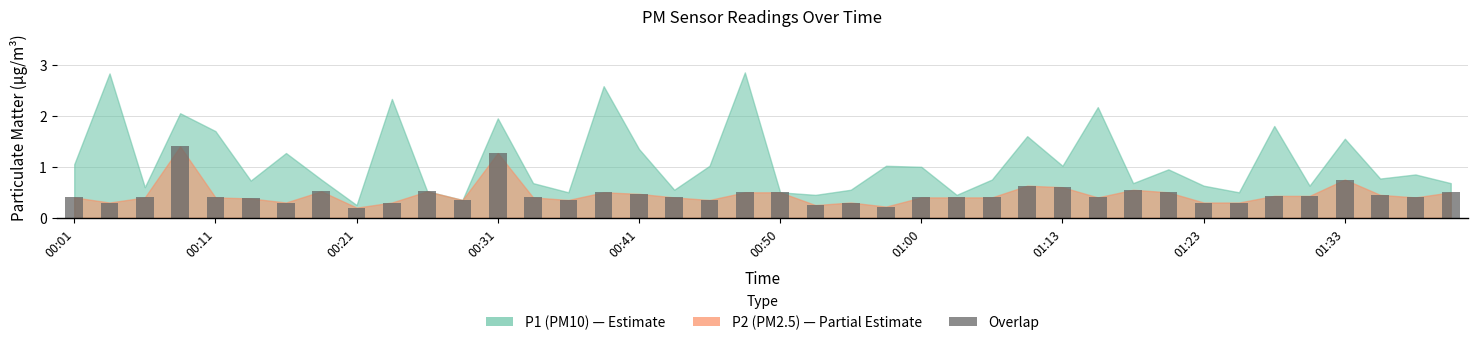

What is the sum of all values?

18.4